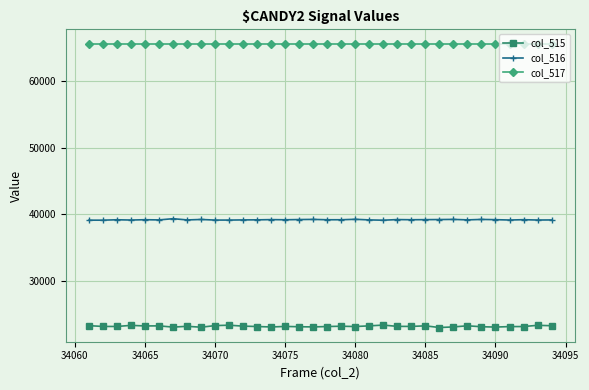

How many lines are shown in the chart?

3